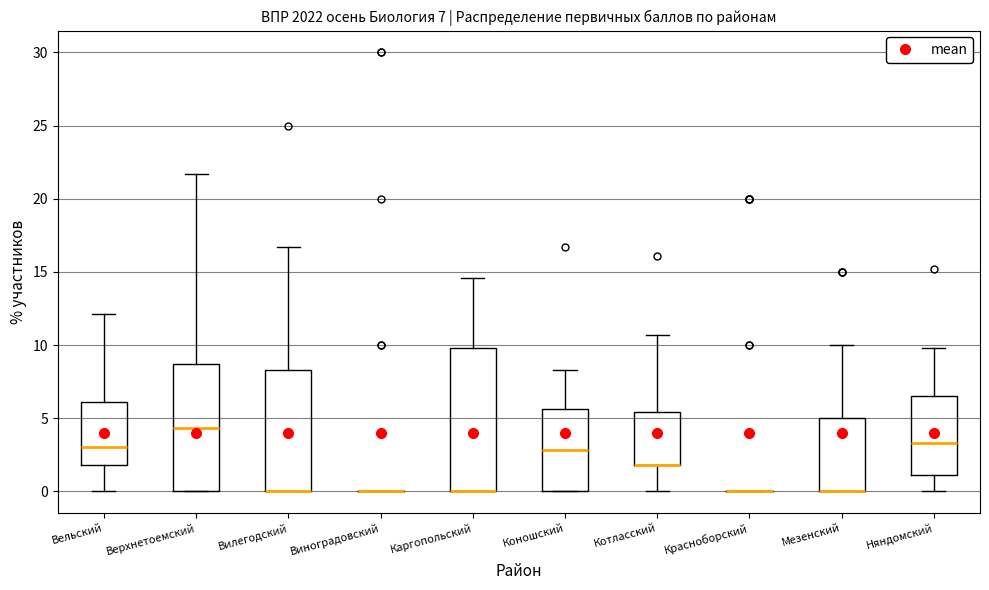

Comparing the boxes themselves (not the whiskers), which one is the tallest?

Каргопольский